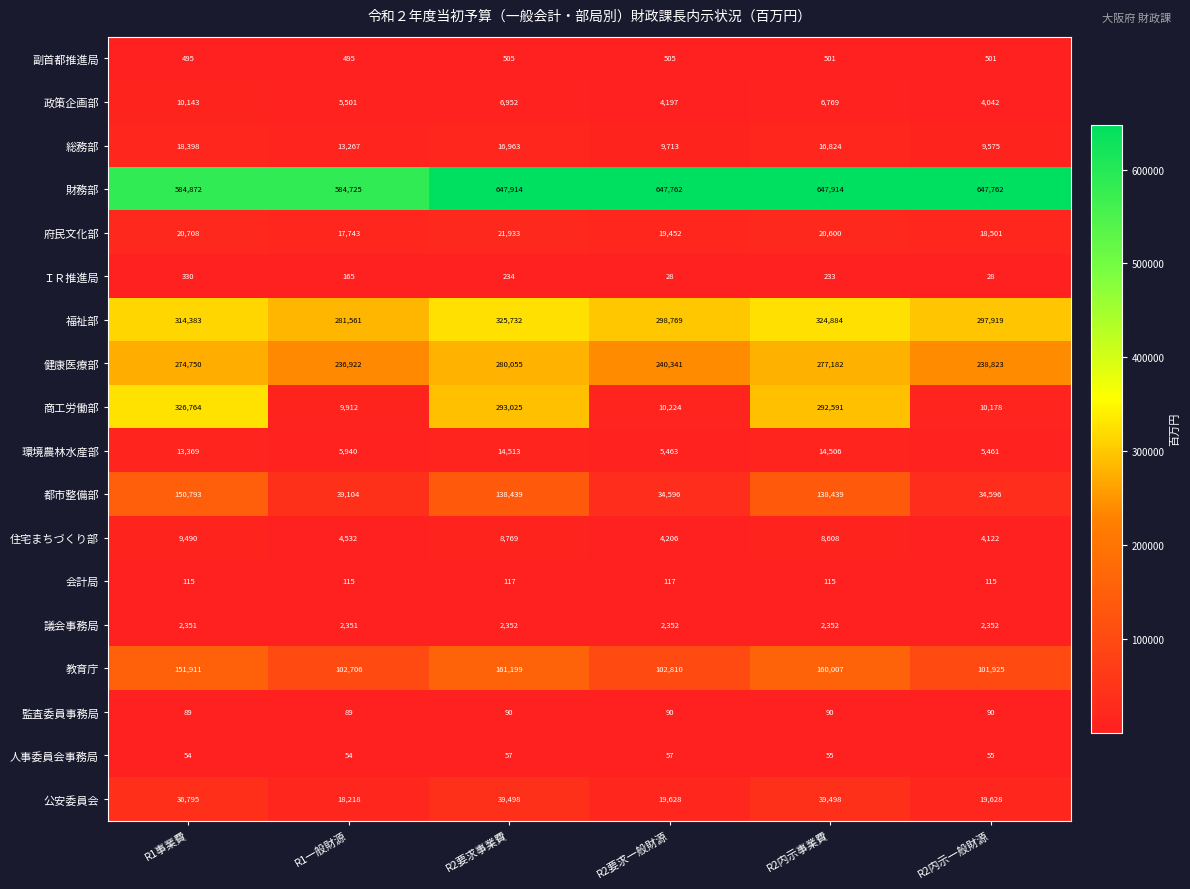

What is the total value across all series at R2内示事業費?

1951168